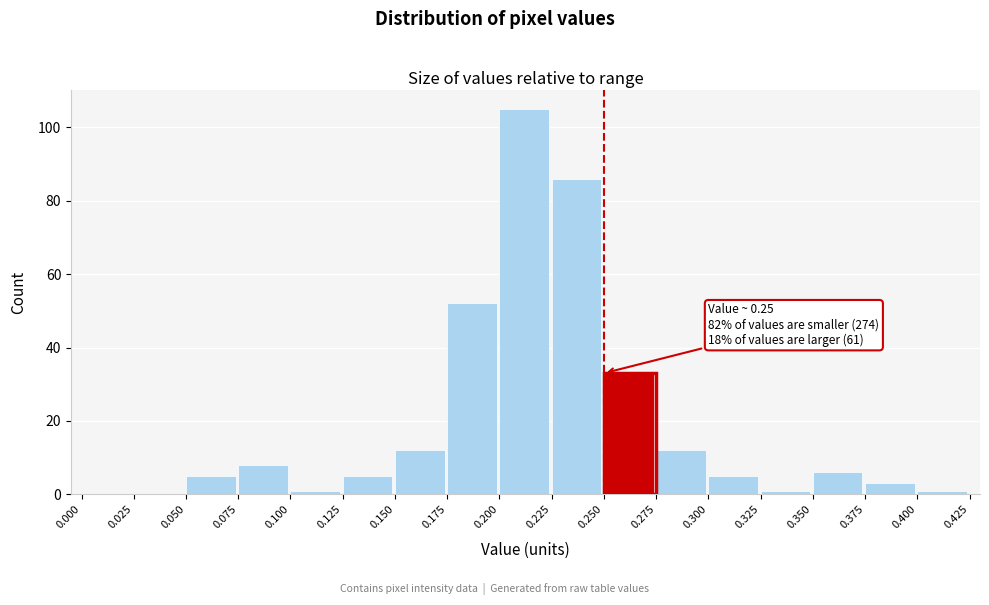

Over which range of the x-axis is the bar tallest?

0.200 to 0.225